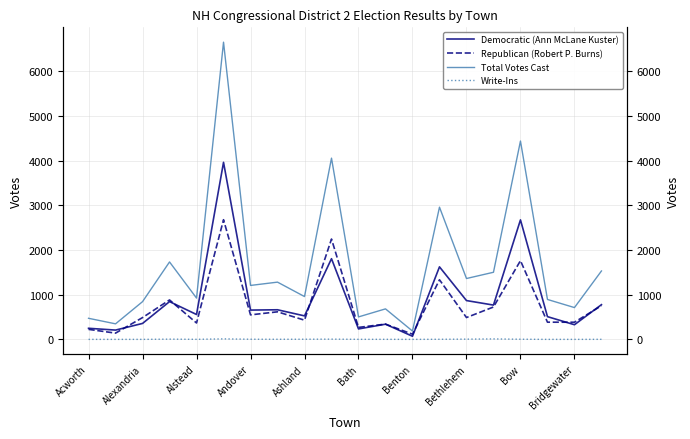

Reading left to right, what are all the values shown in this chart?

Democratic (Ann McLane Kuster): 248	208	357	846	557	3965	656	663	526	1807	234	340	70	1624	869	768	2676	509	328	777
Republican (Robert P. Burns): 224	140	488	883	367	2680	549	617	430	2247	268	342	116	1335	489	725	1763	385	384	754
Total Votes Cast: 472	348	845	1734	925	6656	1208	1282	959	4059	503	683	186	2961	1363	1503	4442	894	712	1532
Write-Ins: 0	0	0	5	1	11	3	2	3	5	1	1	0	2	5	10	3	0	0	1